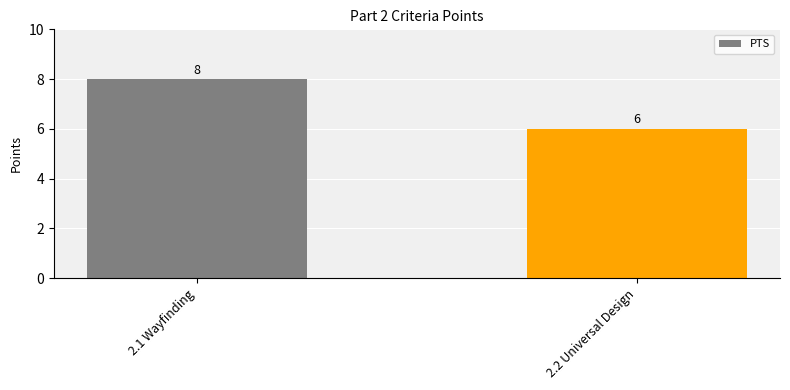

Rank the categories by value from highest to lowest.

2.1 Wayfinding, 2.2 Universal Design